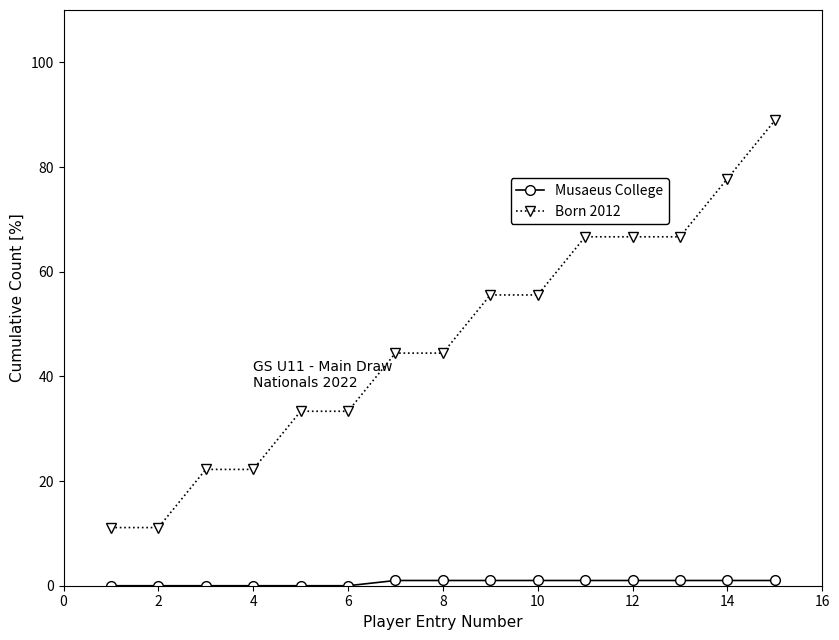

Is this an area chart (filled region under the line)?

No